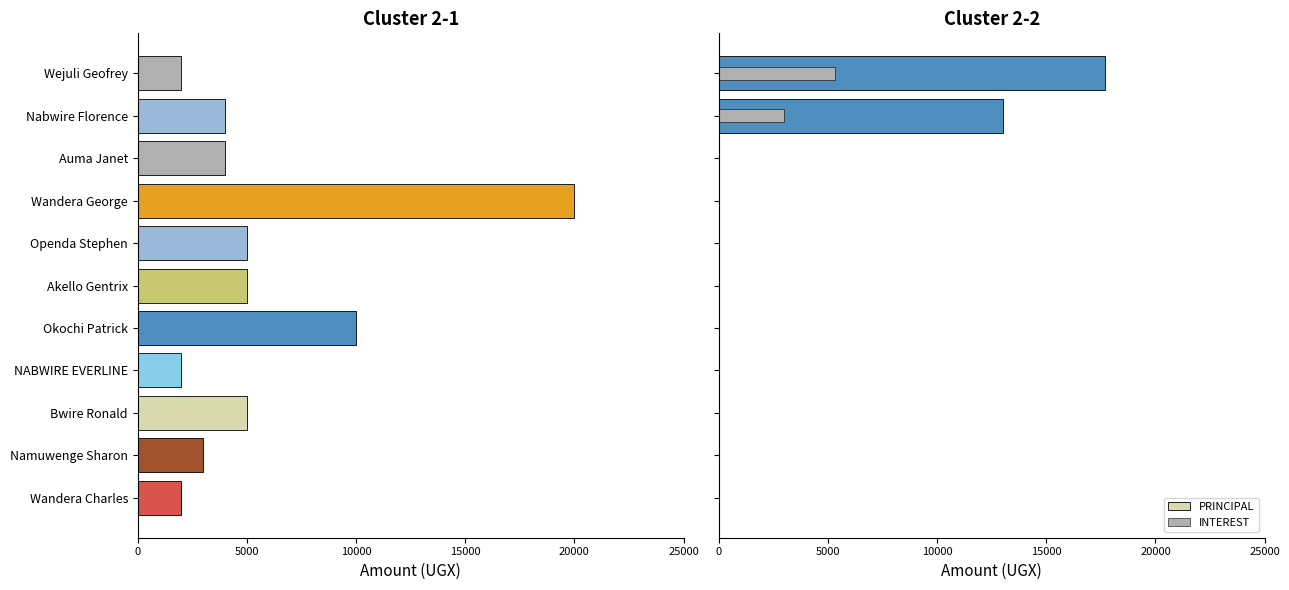

What position from the left is Auma Janet?

9